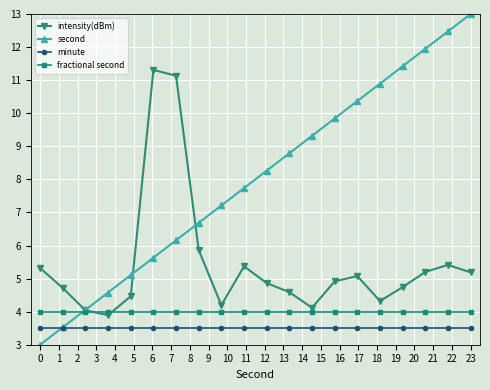

Reading left to right, list all the values displayed in this chart.

intensity(dBm): 5.3	4.7	4.0	3.9	4.5	11.3	11.1	5.9	4.2	5.4	4.9	4.6	4.1	4.9	5.1	4.3	4.7	5.2	5.4	5.2
second: 3.0	3.5	4.1	4.6	5.1	5.6	6.2	6.7	7.2	7.7	8.3	8.8	9.3	9.8	10.4	10.9	11.4	11.9	12.5	13.0
minute: 3.5	3.5	3.5	3.5	3.5	3.5	3.5	3.5	3.5	3.5	3.5	3.5	3.5	3.5	3.5	3.5	3.5	3.5	3.5	3.5
fractional second: 4.0	4.0	4.0	4.0	4.0	4.0	4.0	4.0	4.0	4.0	4.0	4.0	4.0	4.0	4.0	4.0	4.0	4.0	4.0	4.0